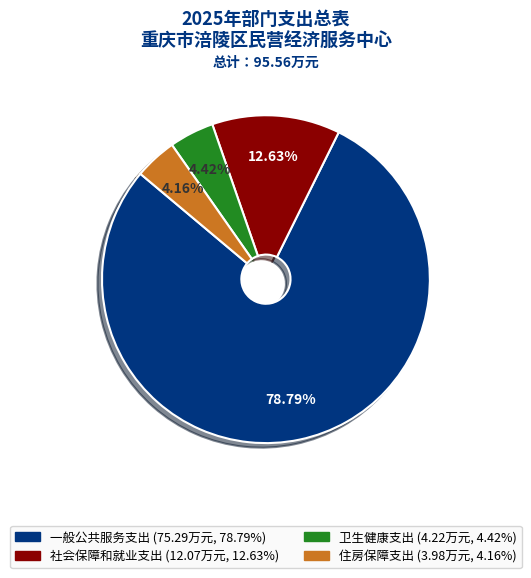

To the nearest percent, what percentage of the pie is 住房保障支出?

4%